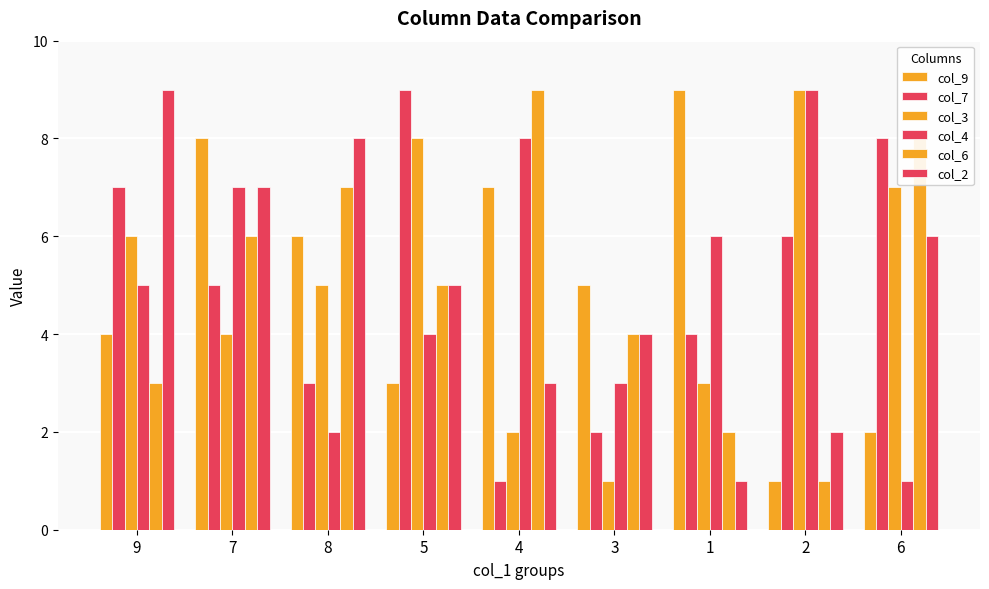

Count the number of data series in this chart.

6